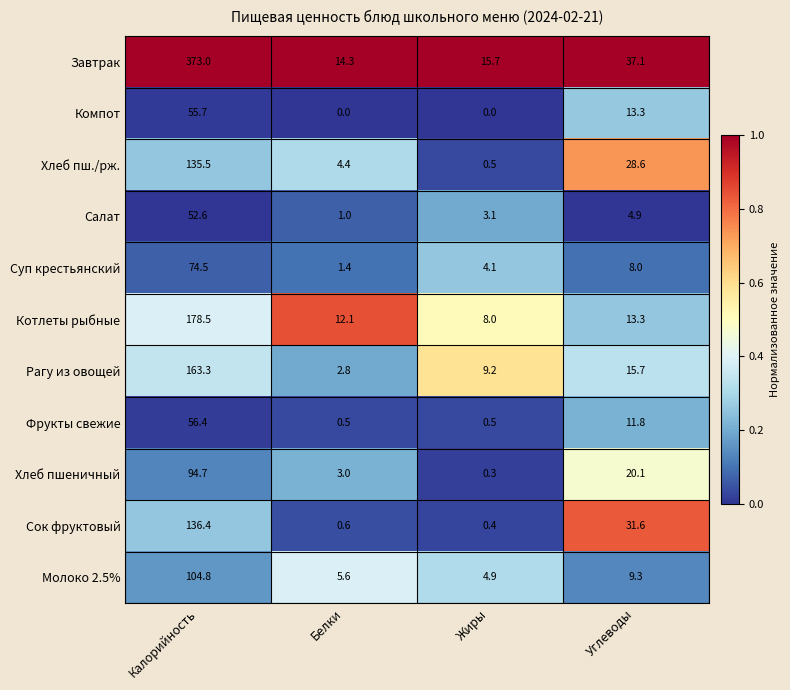

What is the sum of the Котлеты рыбные values at Углеводы and Жиры?

21.3